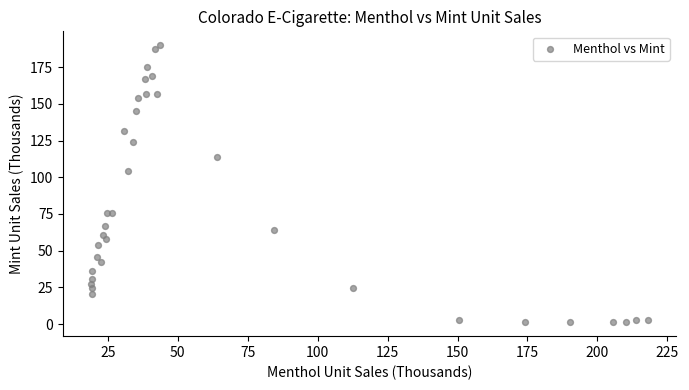

What Y value in the scatter plot is closest to 95?

104.1